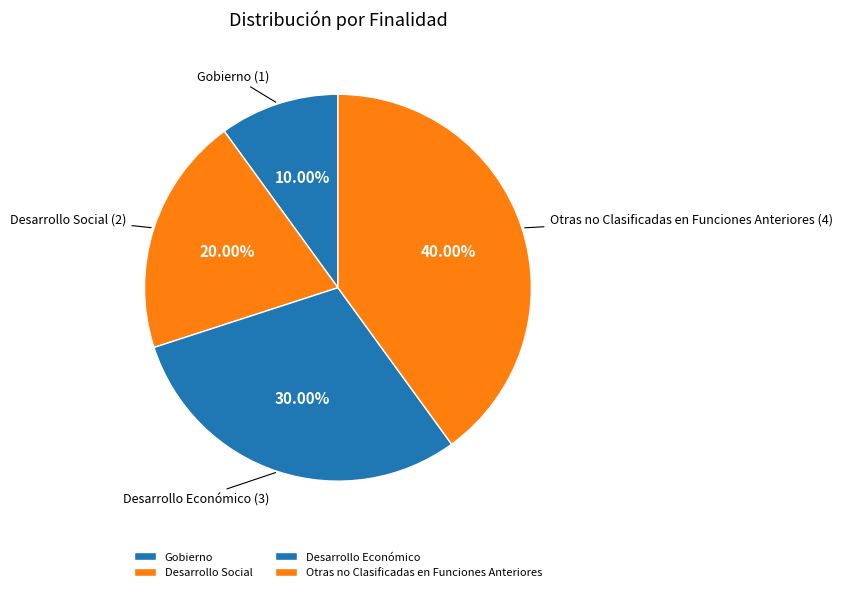

Between Gobierno and Otras no Clasificadas en Funciones Anteriores, which is larger?

Otras no Clasificadas en Funciones Anteriores